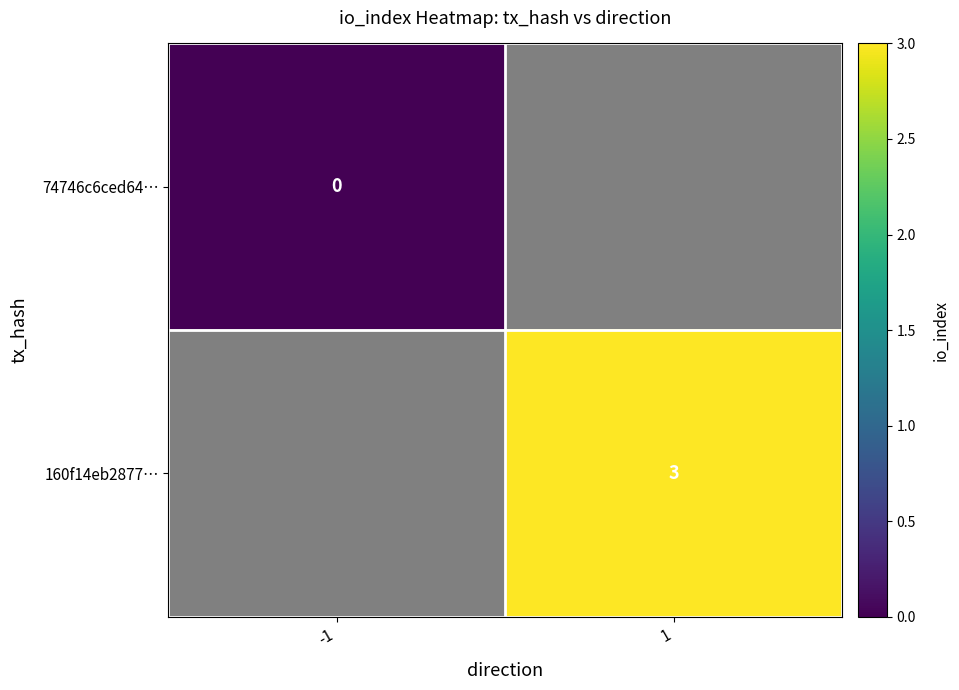

Is the value of 74746c6ced64… at -1 greater than the value of 160f14eb2877… at 1?

No